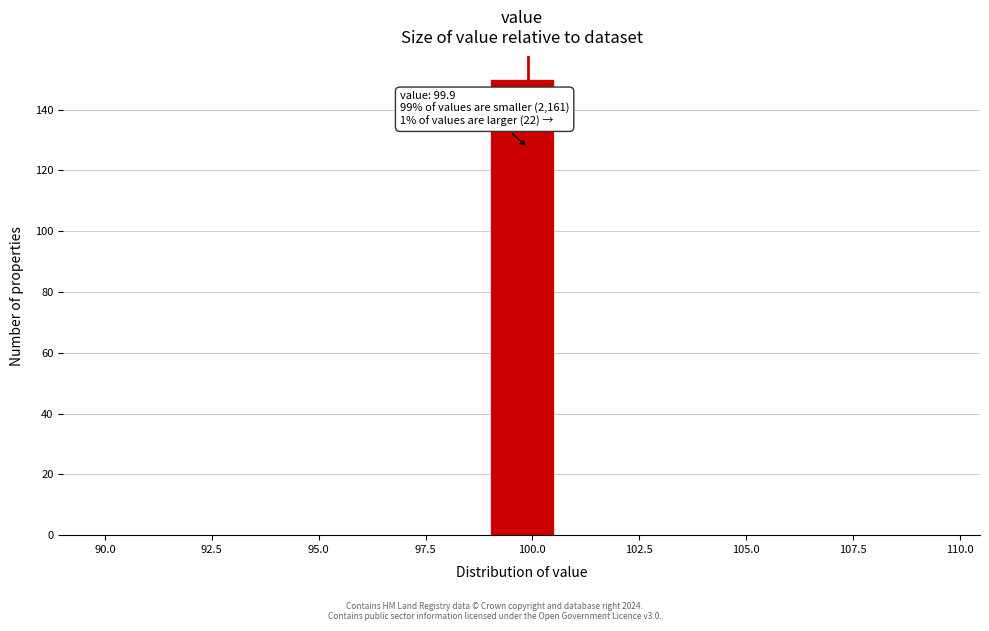

Read against the x-axis, roughly where is the centre of the tallest bar?

100.0